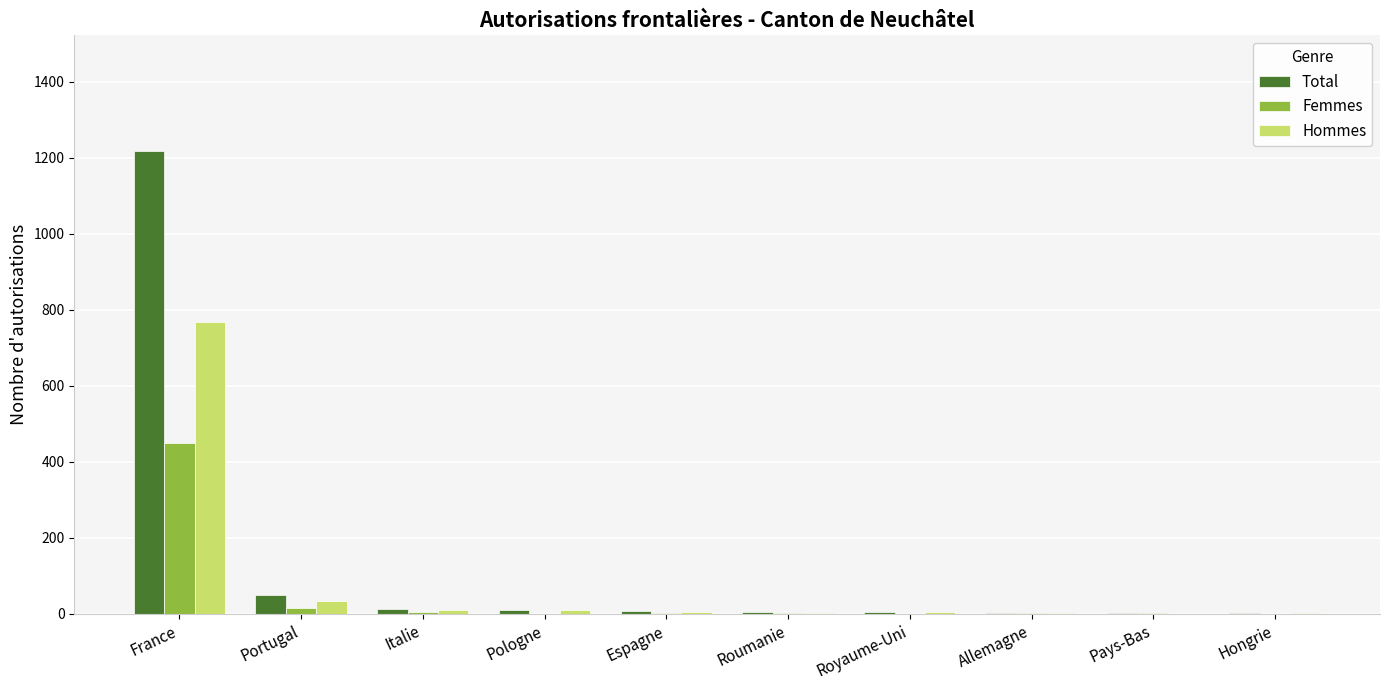

Are the bars horizontal?

No